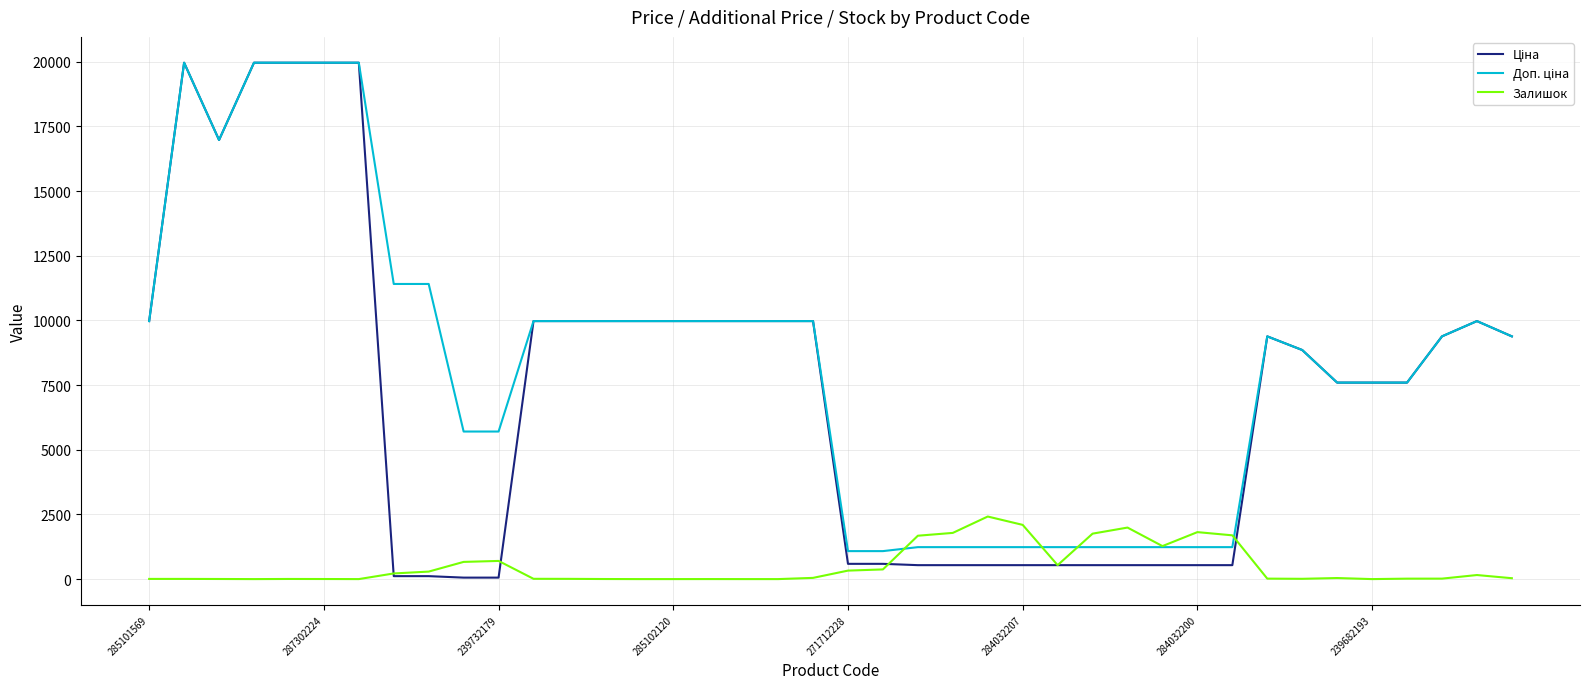

Is this an area chart (filled region under the line)?

No